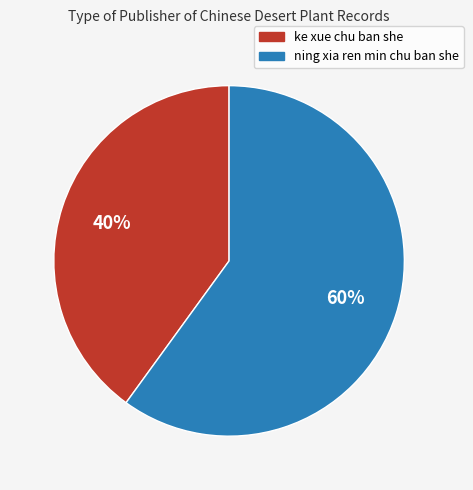

To the nearest percent, what is the difference between the largest and smallest slice percentages?

20%